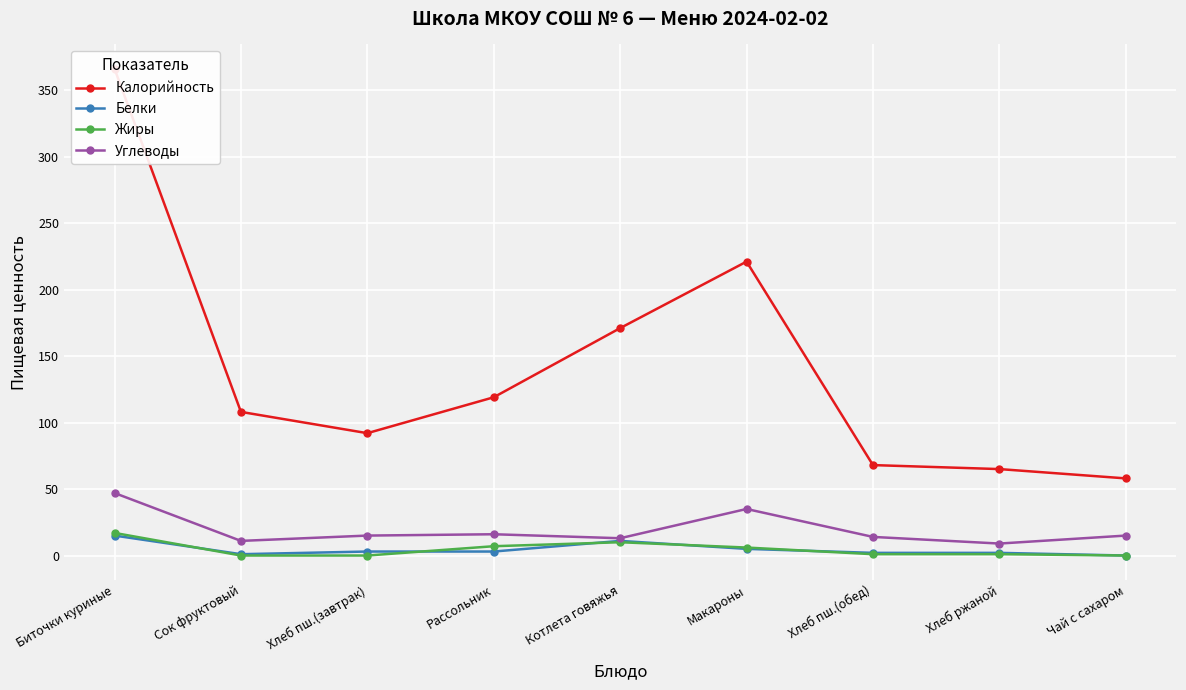

What is the difference between the second highest and second lowest values in the Белки series?

10